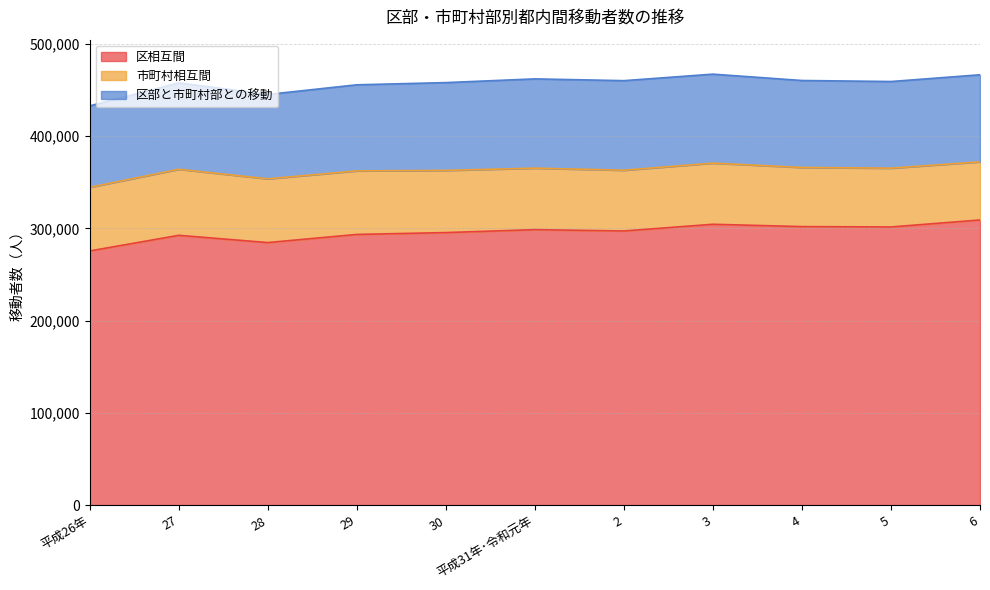

Does the chart display data point markers on the line(s)?

No